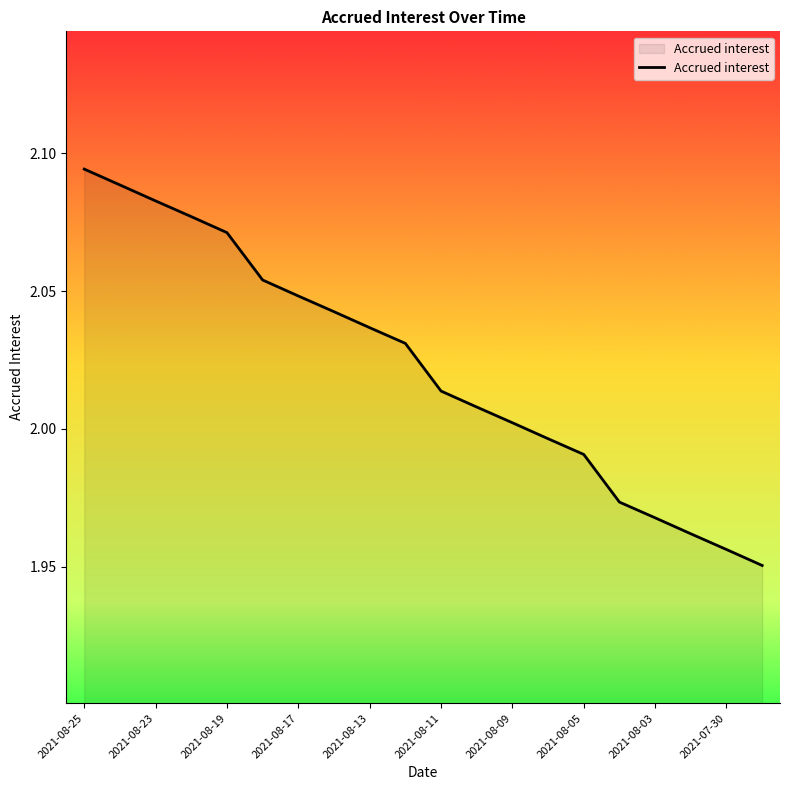

What is the value of the 17th point from the left?

2.0